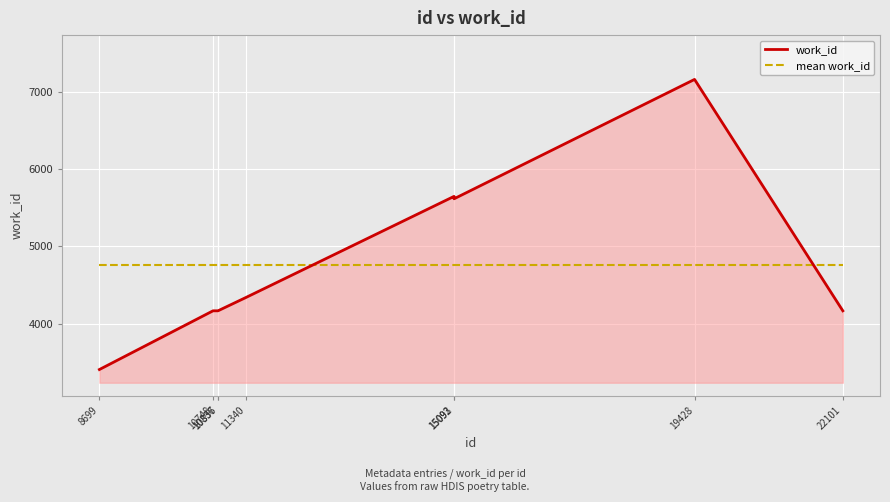

Rank the series by their maximum value, from highest to lowest.

work_id, mean work_id